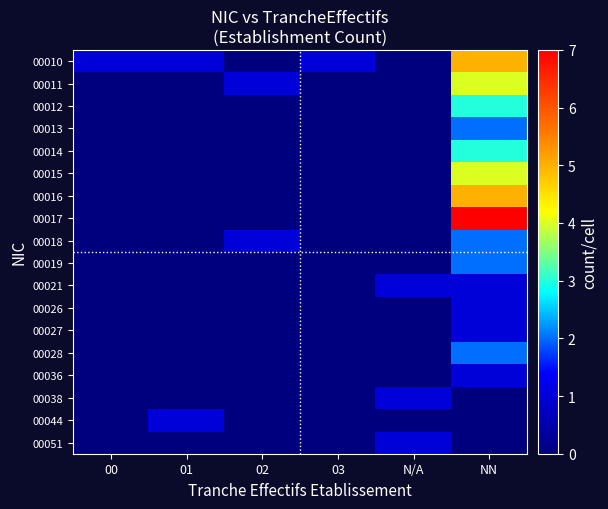

Which series has the widest spread of values?

00017